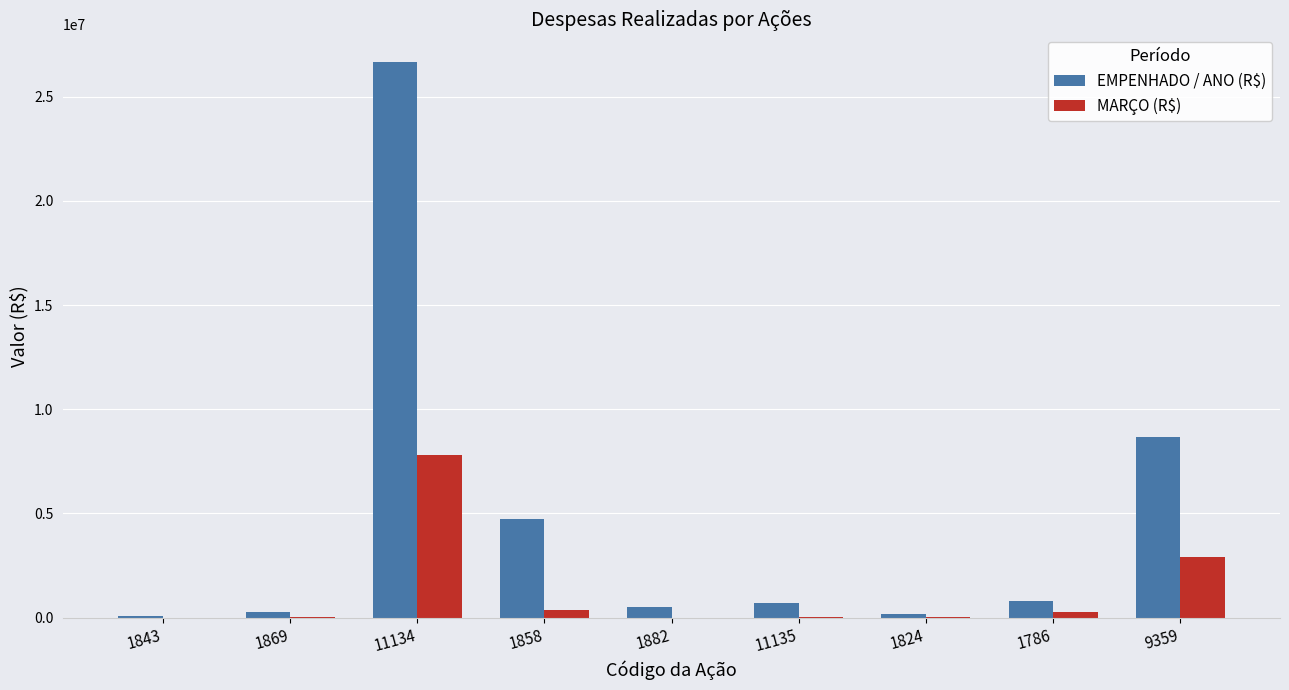

The value of MARÇO (R$) at 1843 is 0.0. True or false?

True